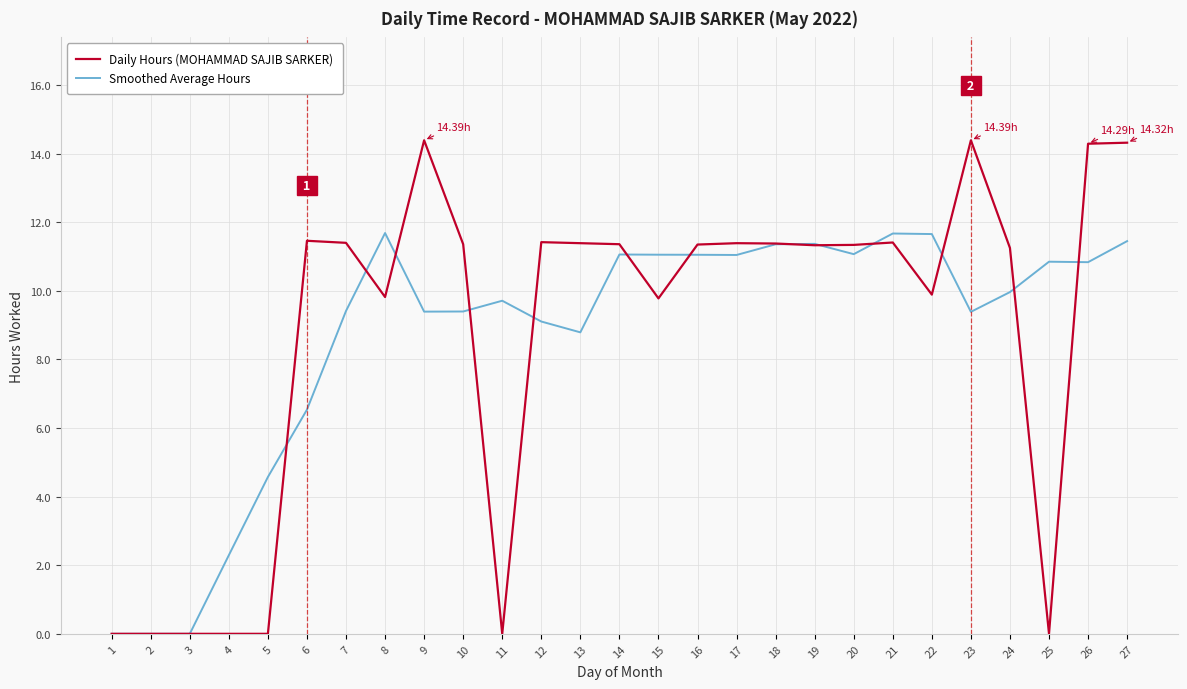

True or false: Daily Hours (MOHAMMAD SAJIB SARKER) and Smoothed Average Hours cross at least once.

True